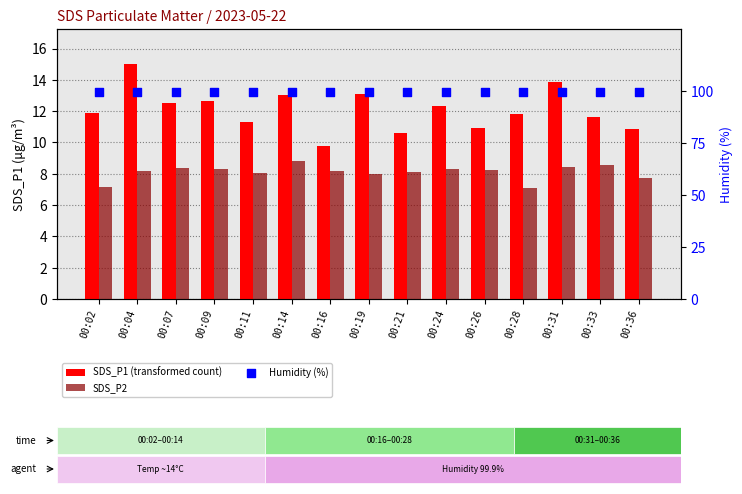

At how many categories does at least one series exceed 12?

15